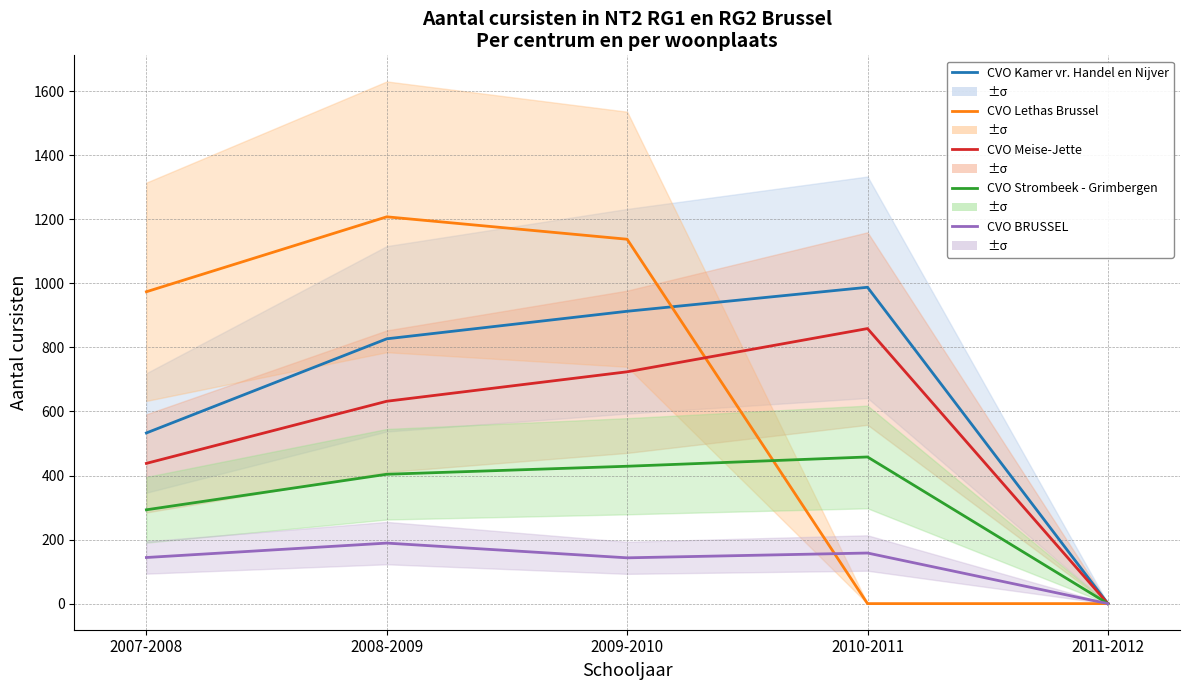

Is the value of CVO Lethas Brussel at 2011-2012 greater than the value of CVO Kamer vr. Handel en Nijver at 2008-2009?

No